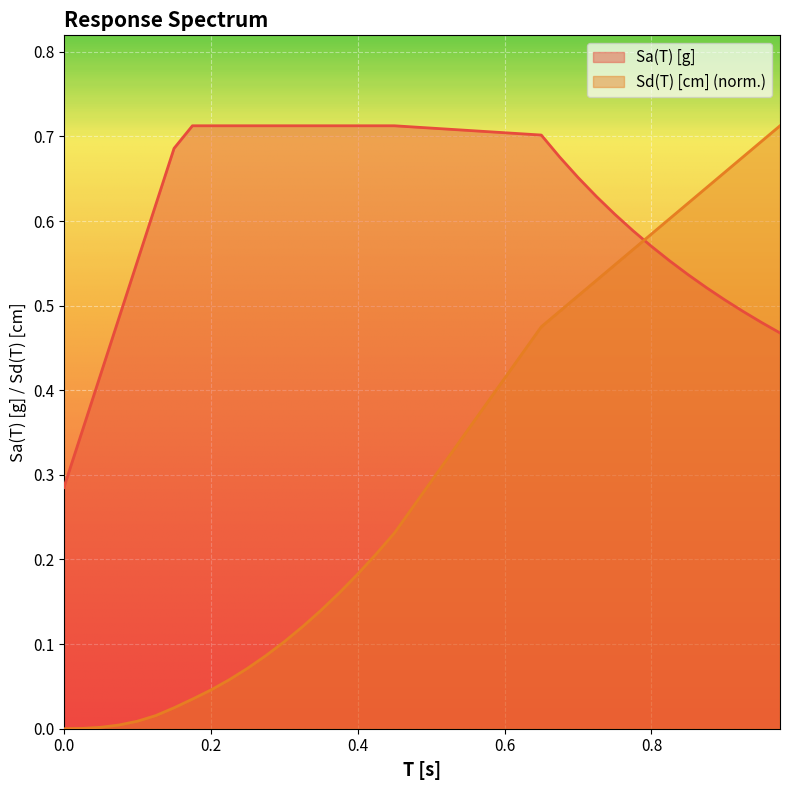

Is it true that Sd(T) [cm] equals 0.2 at 0.4?

True